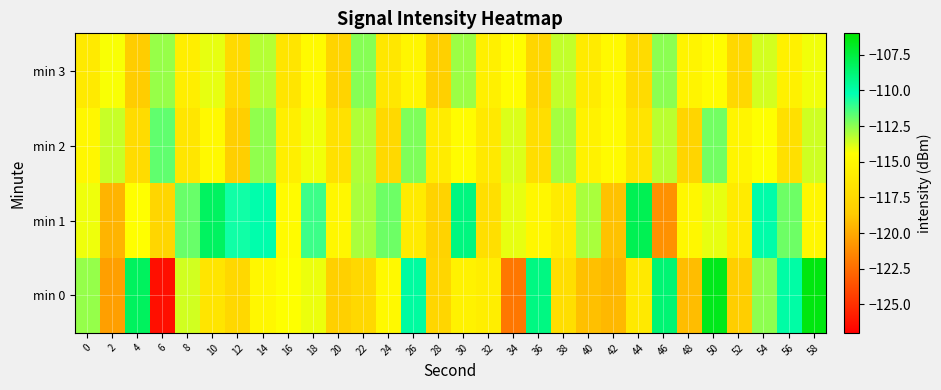

Which has a higher value, 26 or 56?

26